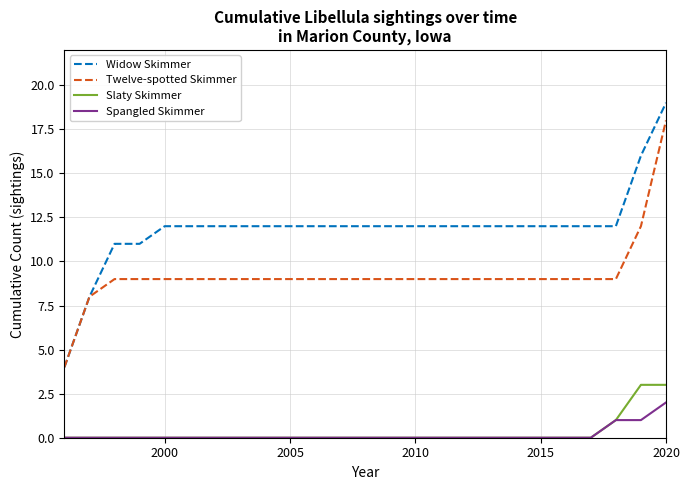

What is the average value of the Widow Skimmer series?

12